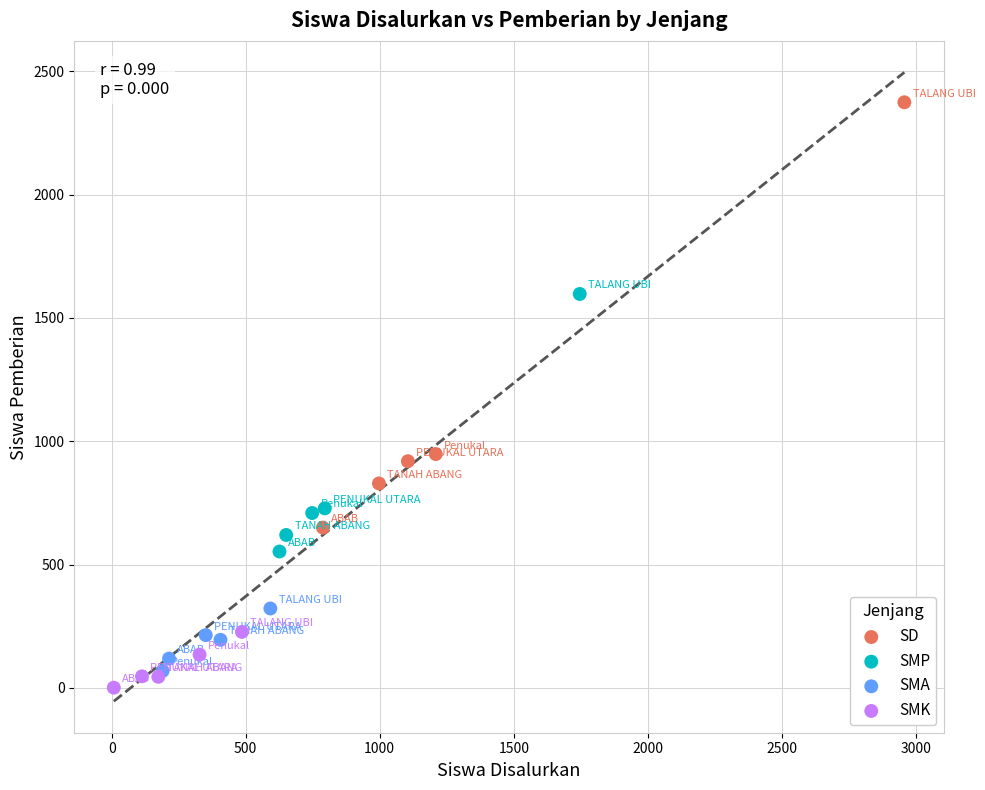

Which series contains the highest Y value?

SD